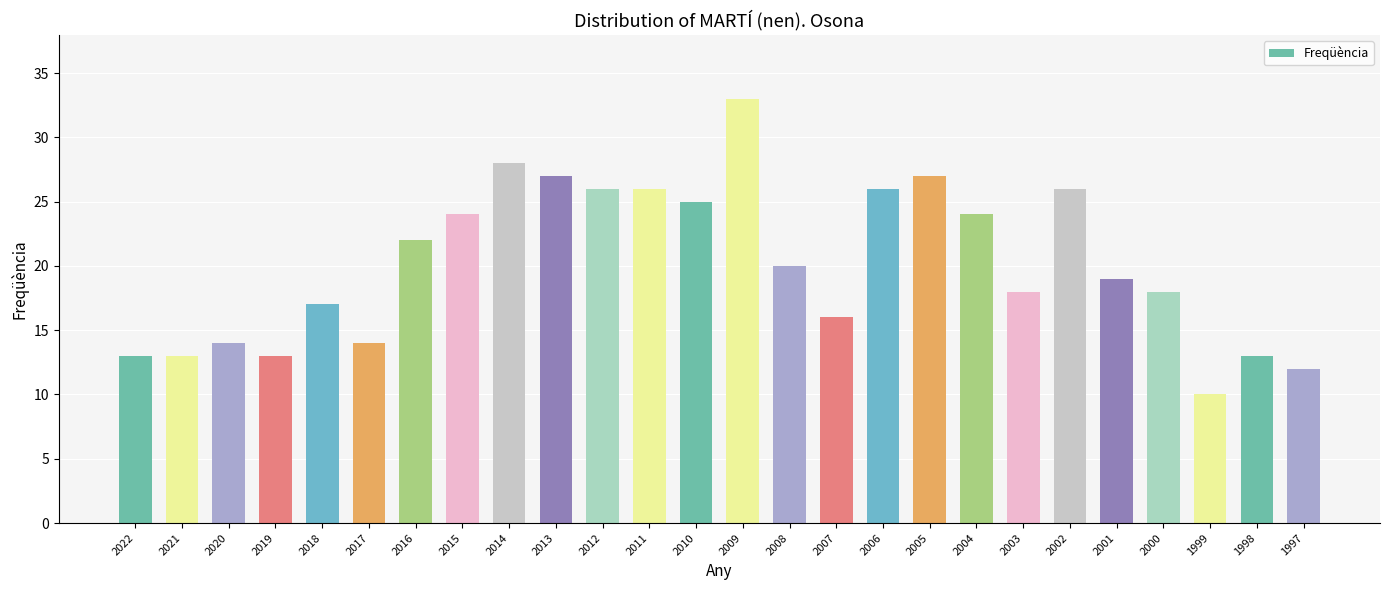

The chart shows a value of 7 at 2012. True or false?

False